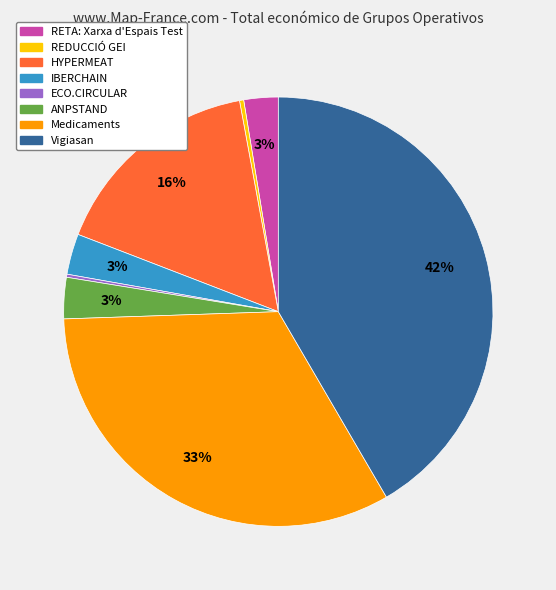

Which category has the biggest portion of the pie?

Vigiasan